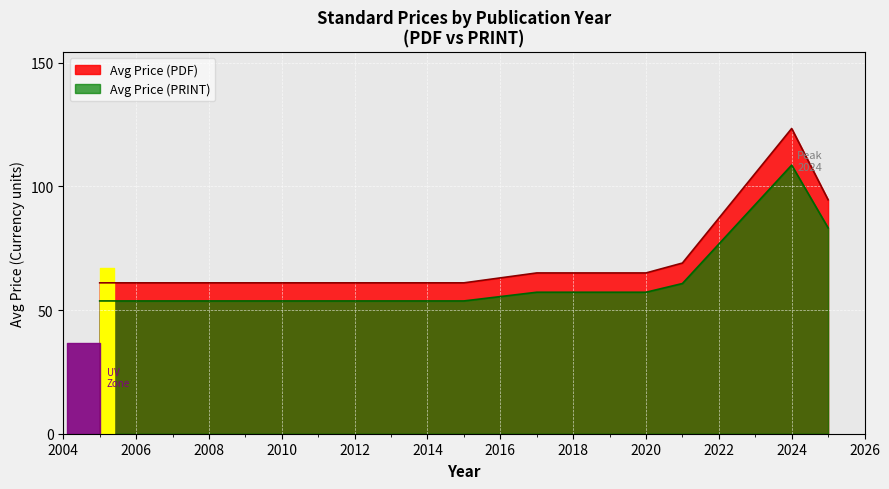

True or false: Avg Price (PRINT) and Avg Price (PDF) intersect in this chart.

False